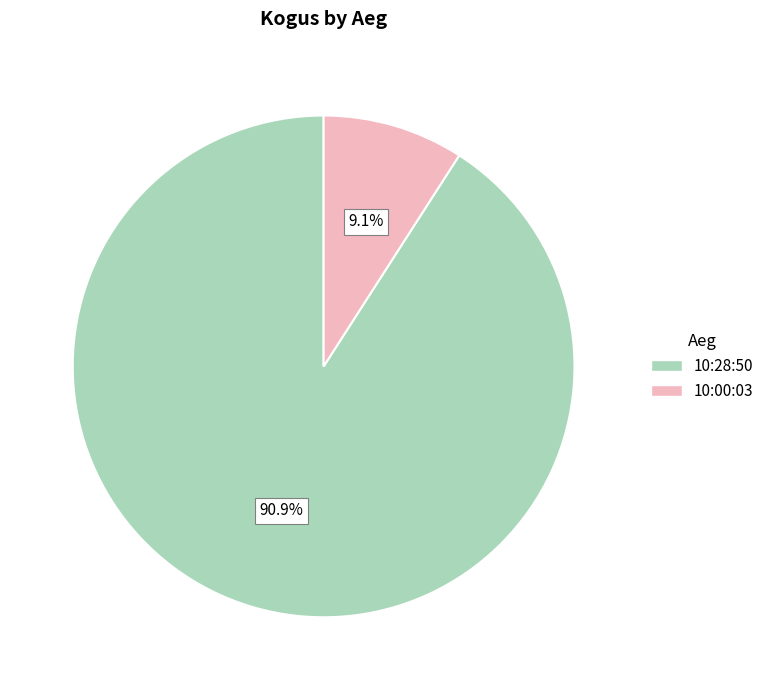

Is it true that 10:28:50 is 91% of the pie?

True